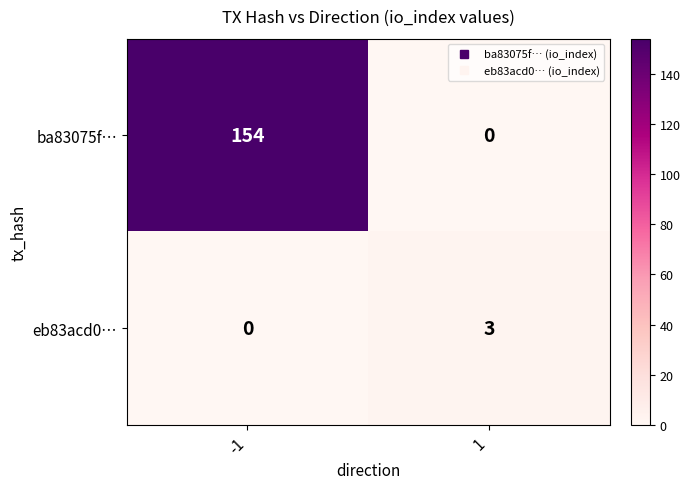

At -1, list the series in order from smallest to largest.

eb83acd0…, ba83075f…